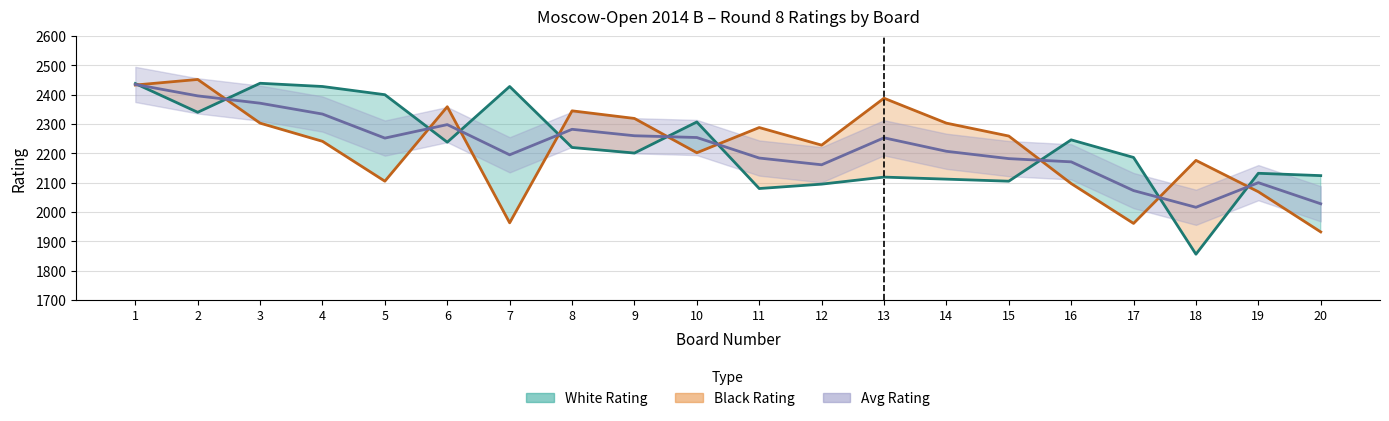

What is the total value across all series at 20?

6084